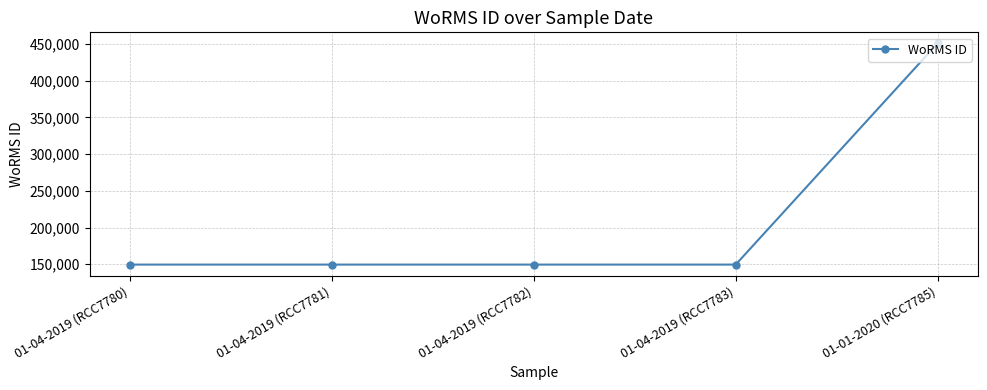

How many data points are above 149538?

1